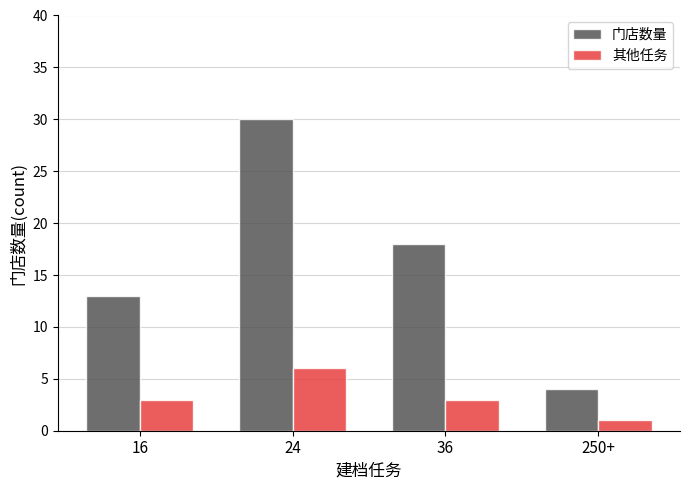

What is the total value across all series at 36?

21